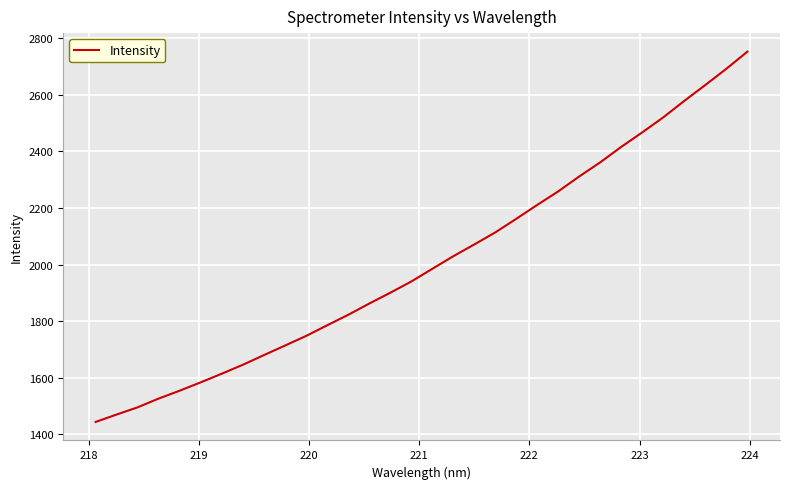

What is the difference between the maximum and minimum values?

1308.8